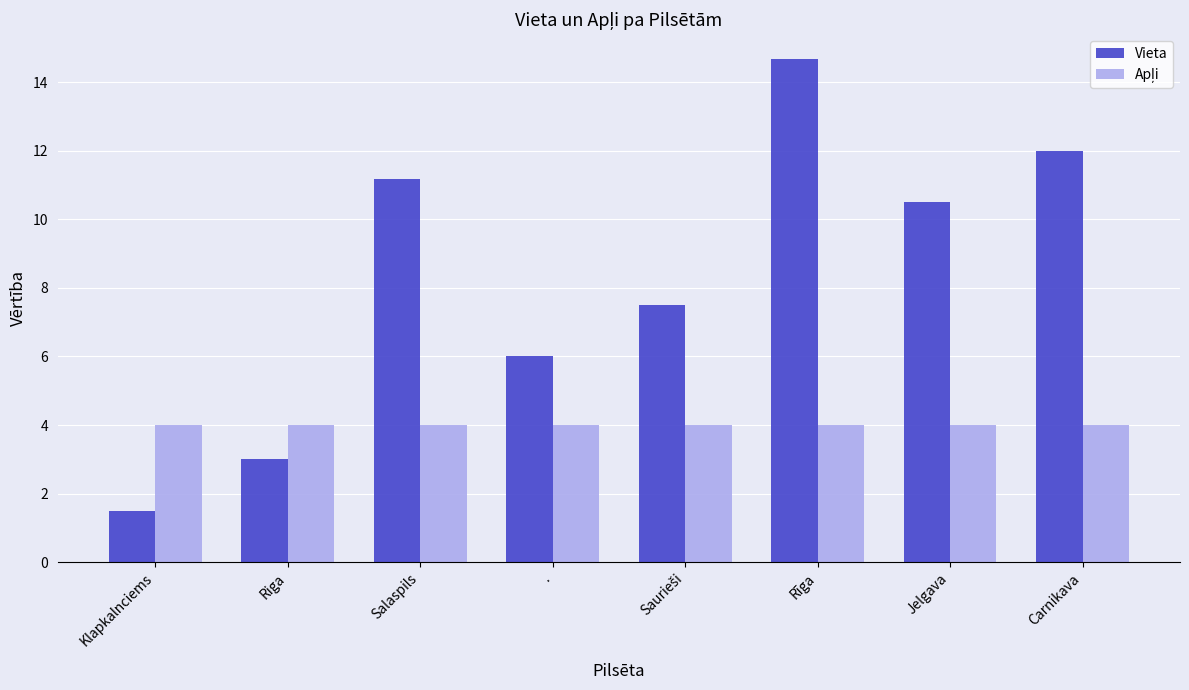

At which label does Vieta first exceed 10?

Salaspils